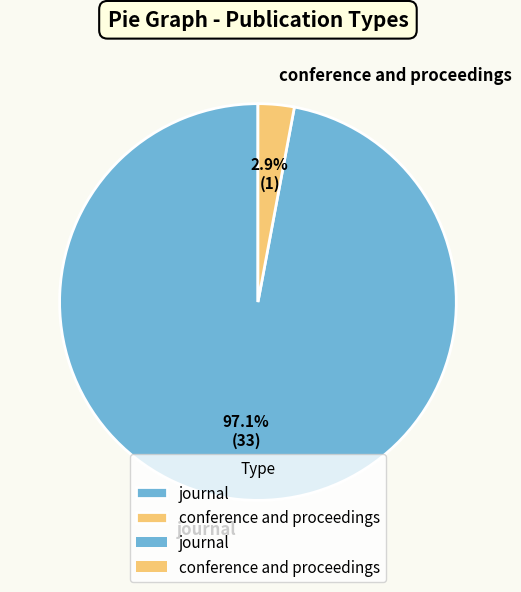

Do conference and proceedings and journal together represent more than half of the pie?

Yes